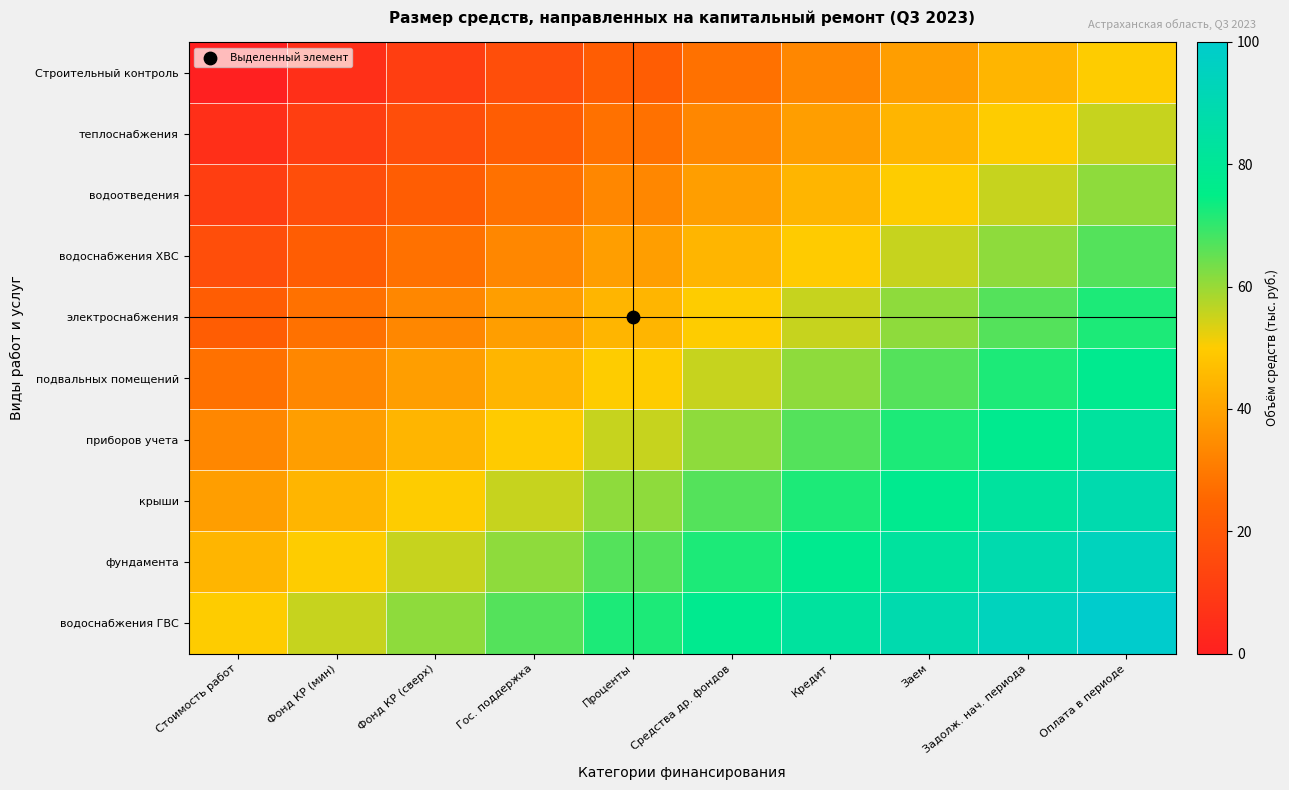

Count the number of categories in the chart.

10